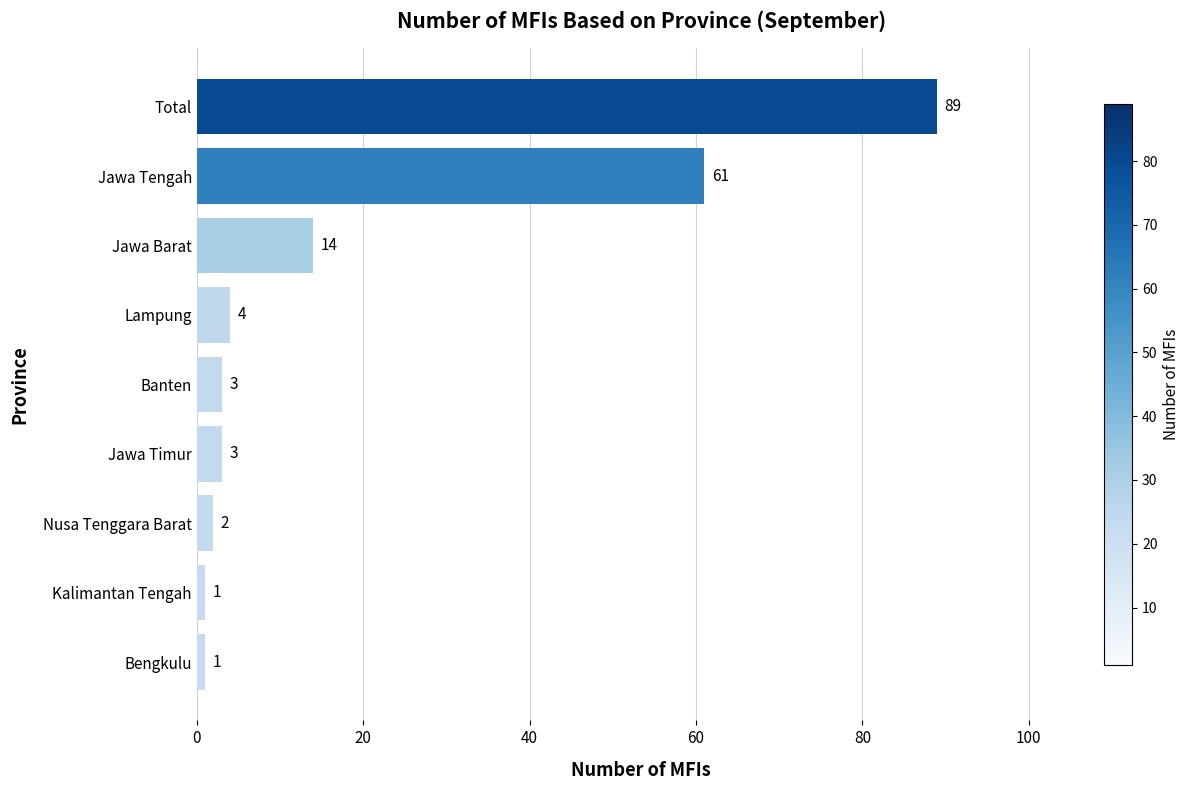

Where is the data nearest to the value 45?

Jawa Tengah